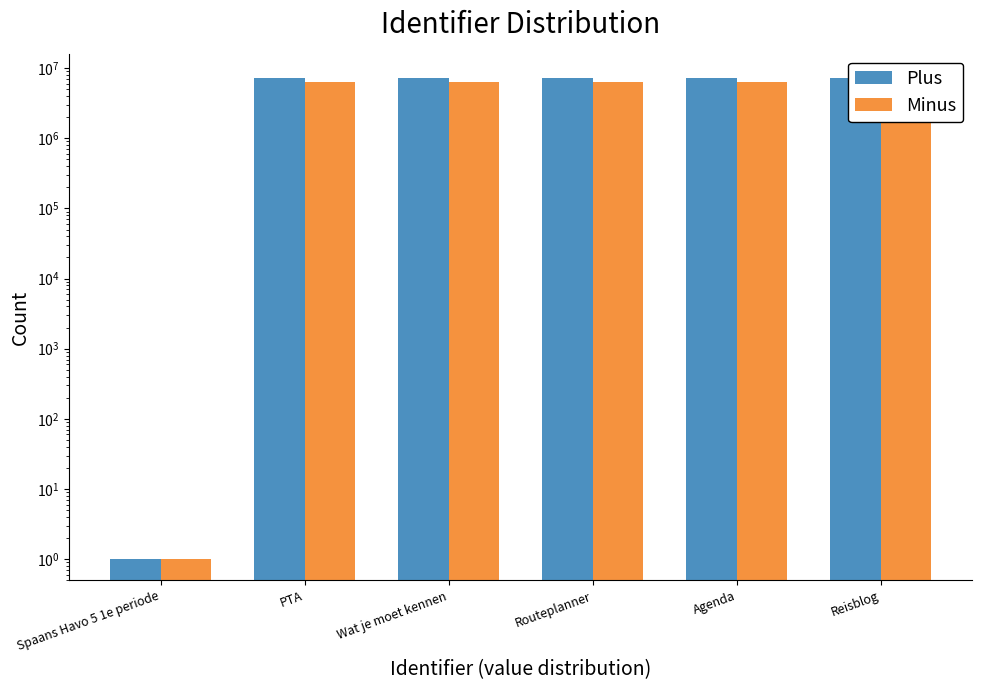

At which category is the sum across all series the highest?

Reisblog